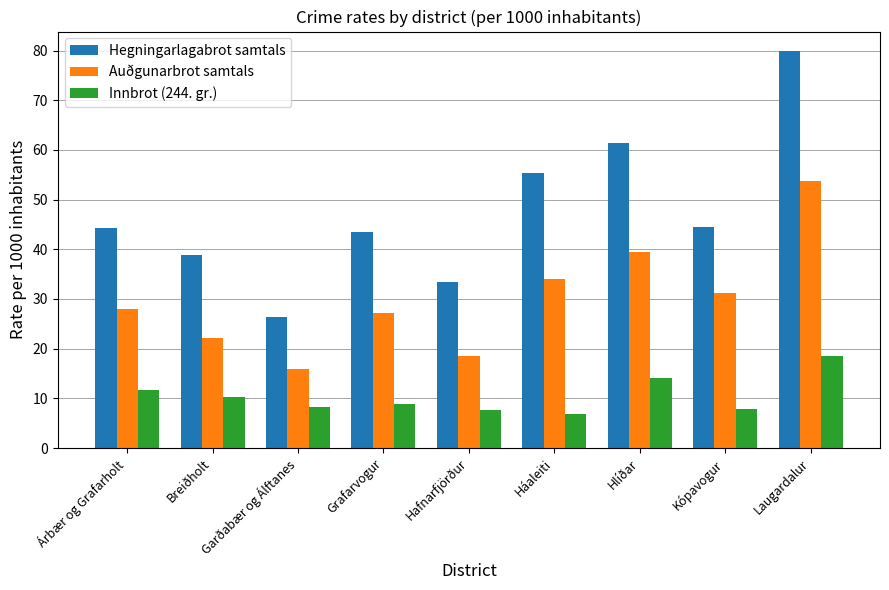

List the series in order of their overall mean, highest first.

Hegningarlagabrot samtals, Auðgunarbrot samtals, Innbrot (244. gr.)